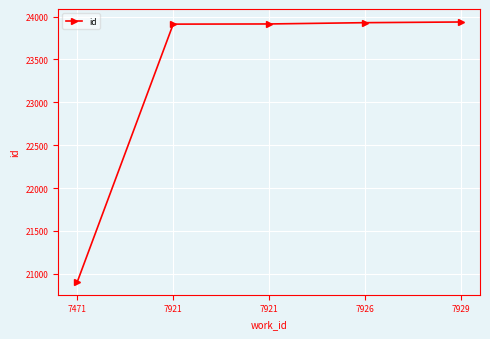

What is the sum of all values?

116599